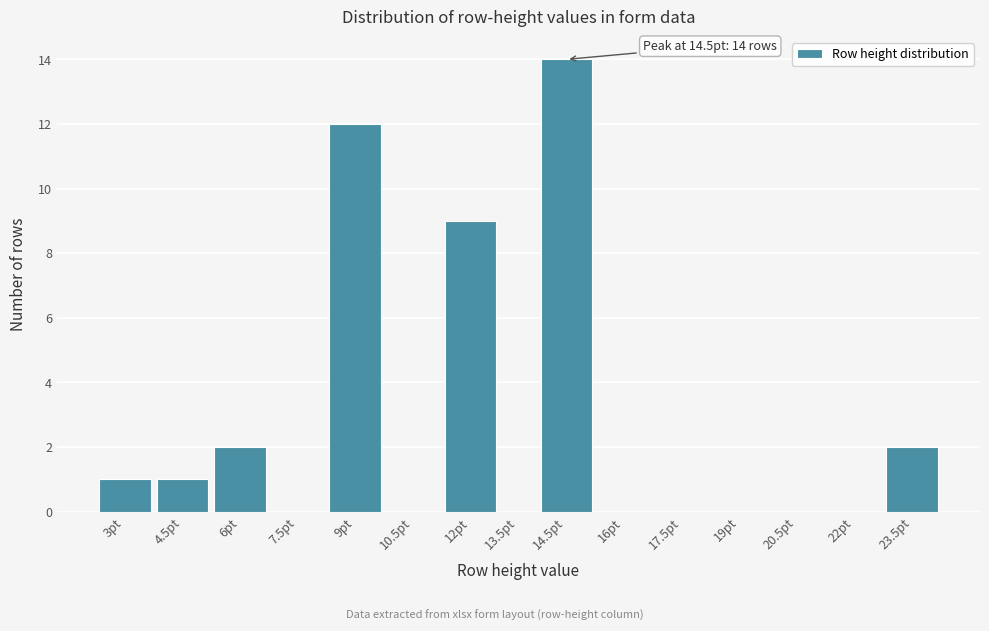

Reading left to right, list all the values displayed in this chart.

3pt=1	4.5pt=1	6pt=2	7.5pt=0	9pt=12	10.5pt=0	12pt=9	13.5pt=0	14.5pt=14	16pt=0	17.5pt=0	19pt=0	20.5pt=0	22pt=0	23.5pt=2